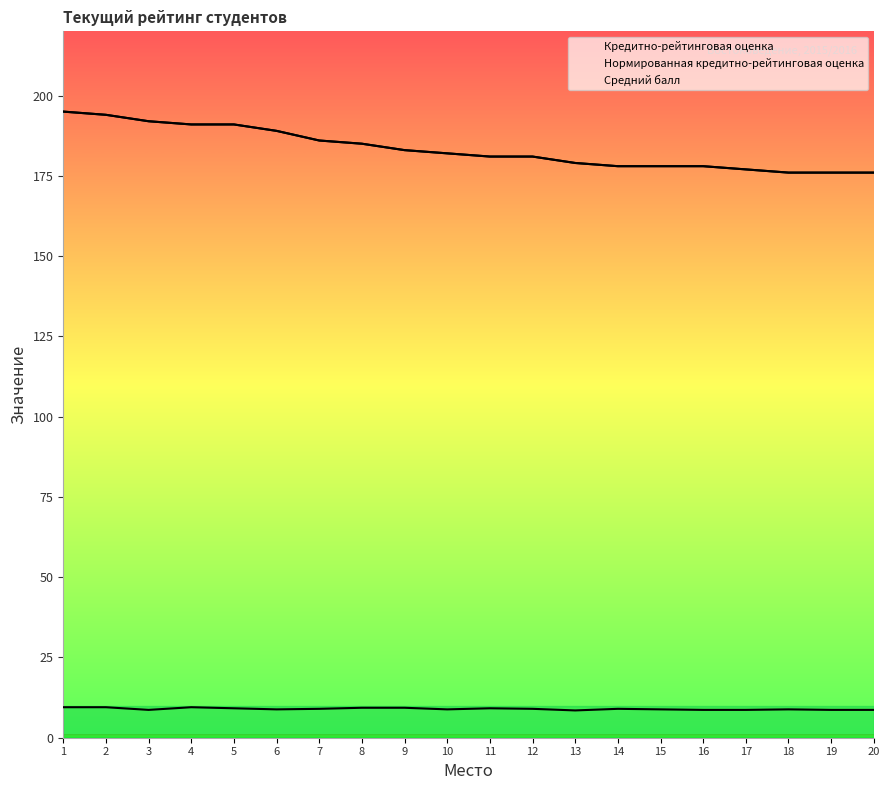

What is the value of the Нормированная кредитно-рейтинговая оценка point at the 7th from the left?

186.0